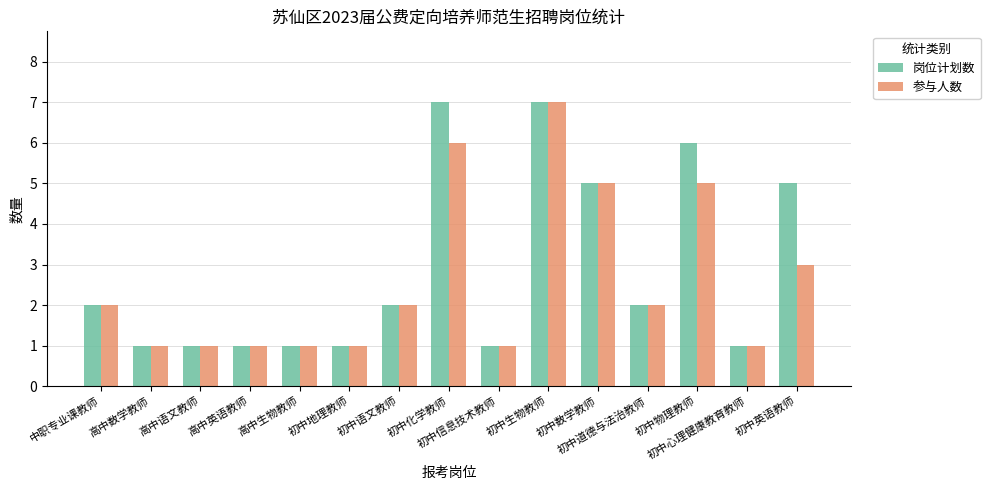

Does the chart contain stacked bars?

No